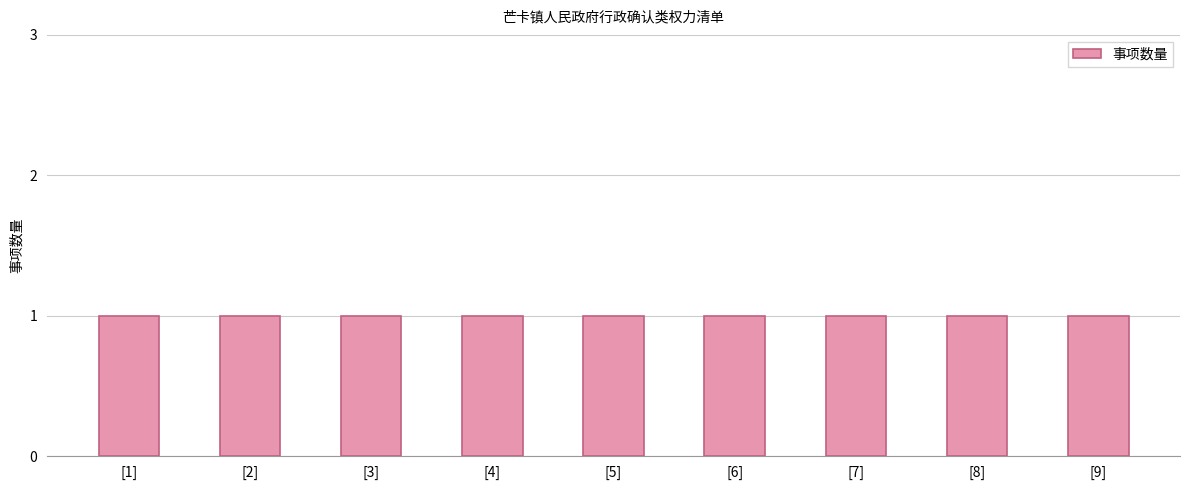

Are the bars horizontal?

No